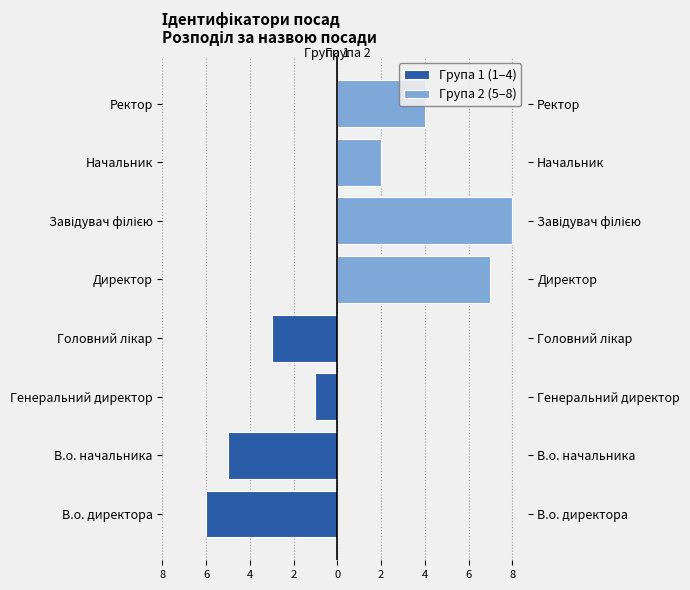

How many values in the Група 1 (1–4) series are below -3?

2